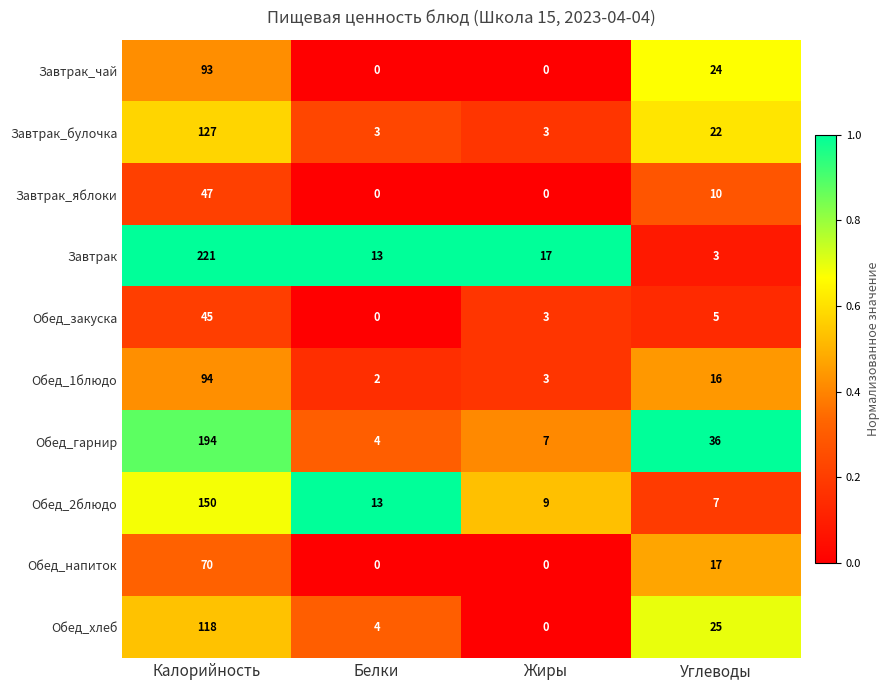

The Обед_хлеб series shows 25 at Углеводы. True or false?

True